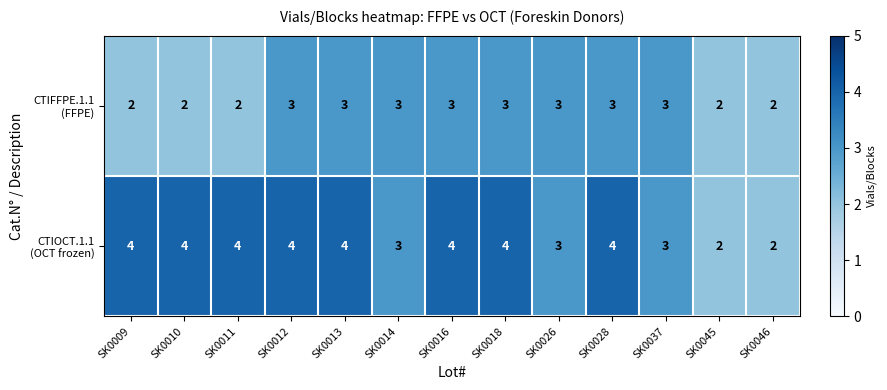

What is the total value across all series at SK0010?

6